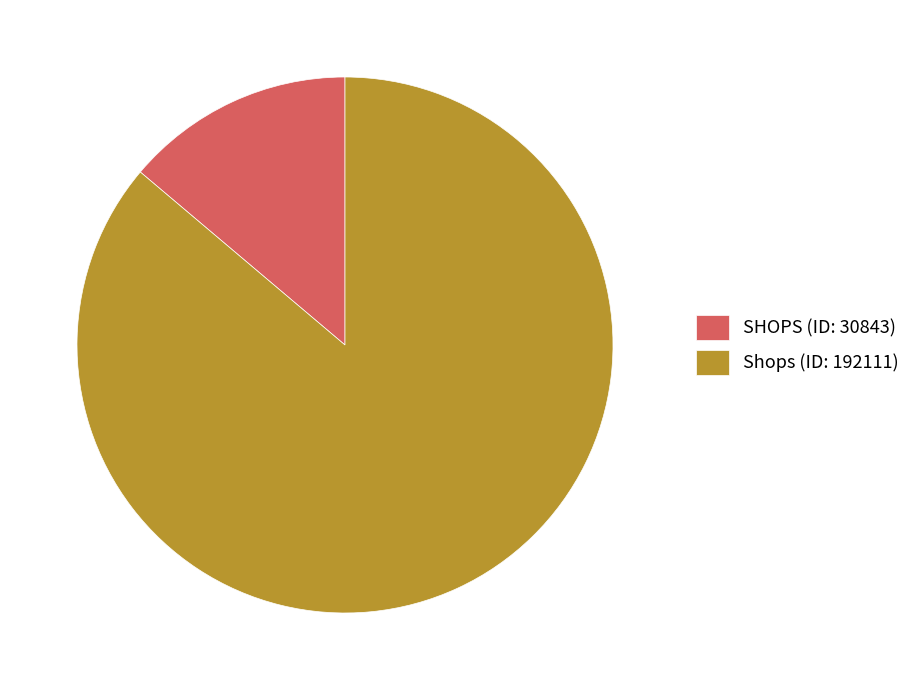

Which slice is the largest?

Shops